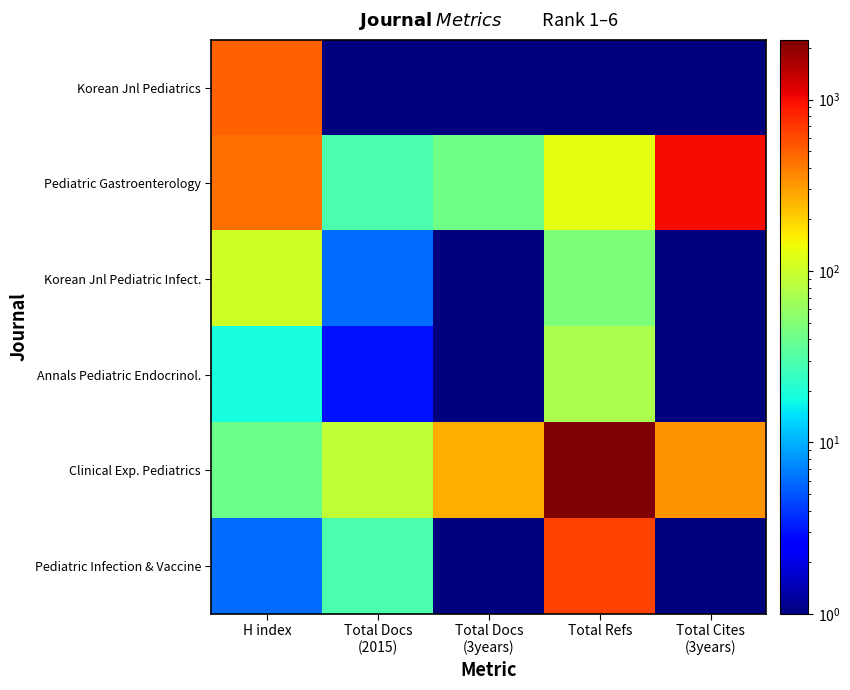

What is the total value across all series at H index?

1111.0